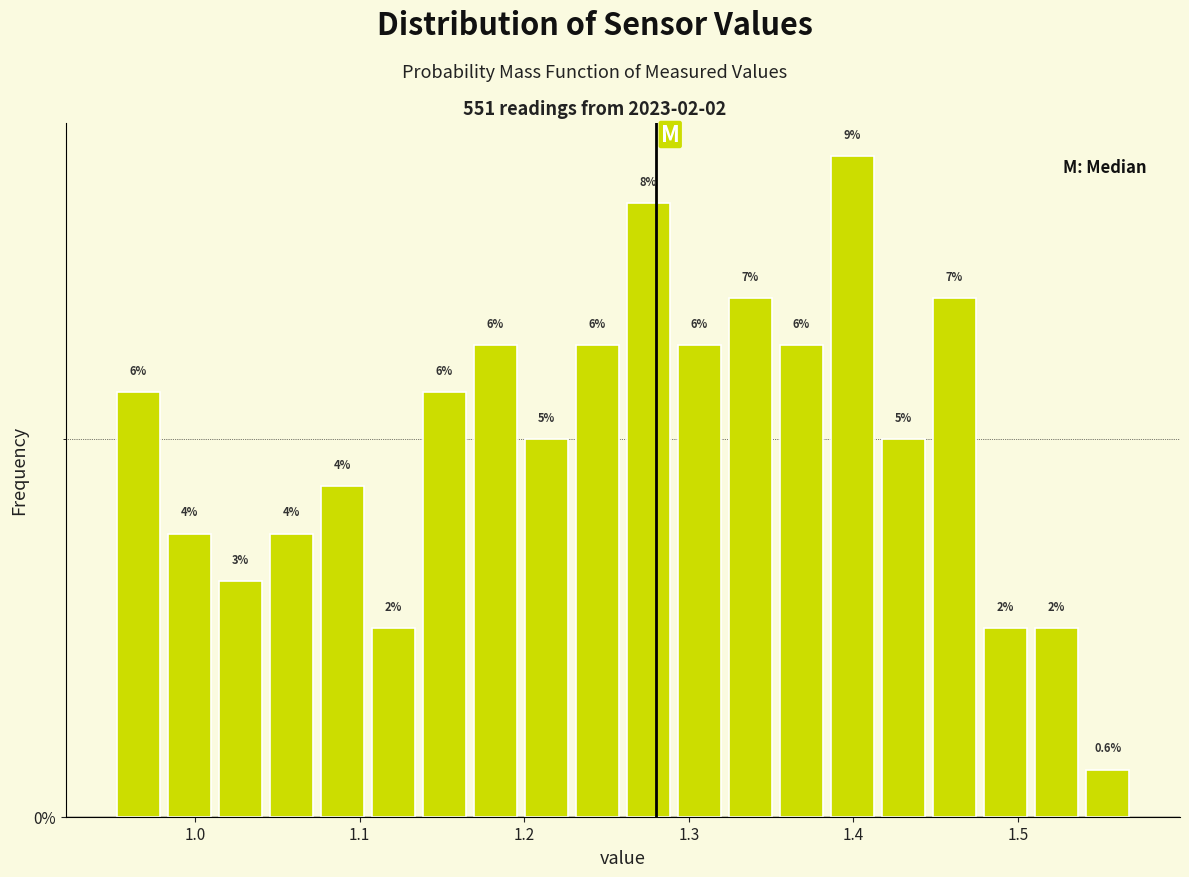

Read against the x-axis, roughly where is the centre of the tallest bar?

1.40